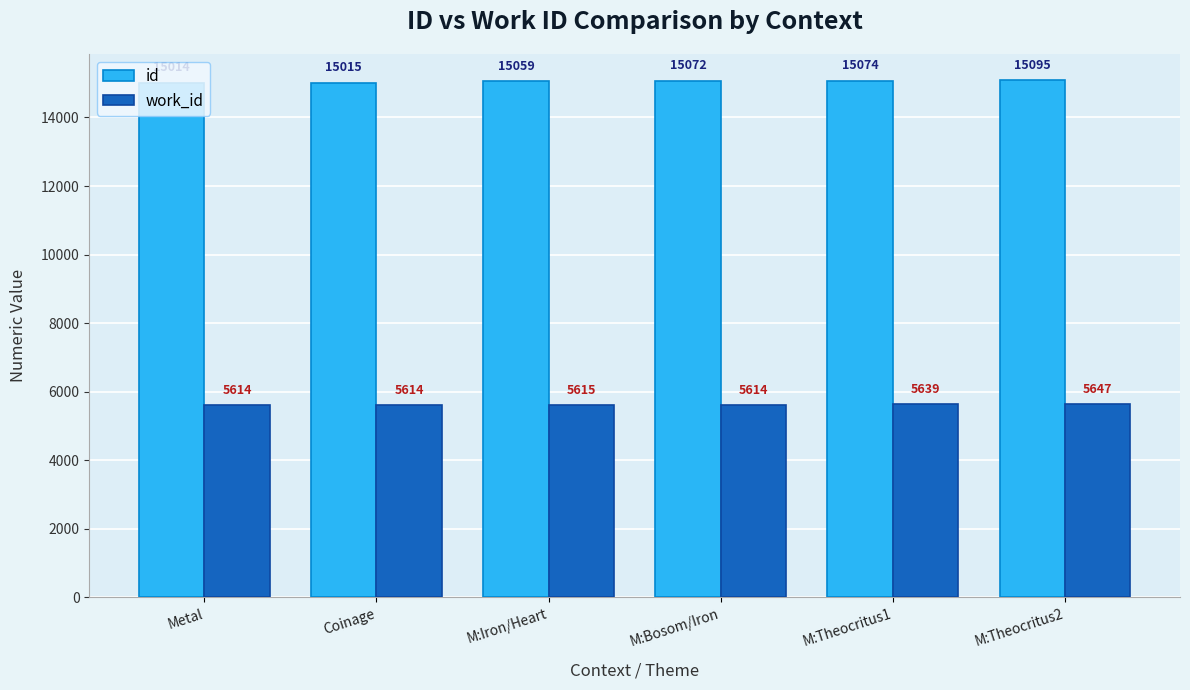

What is the sum of the id values at M:Bosom/Iron and Metal?

30086